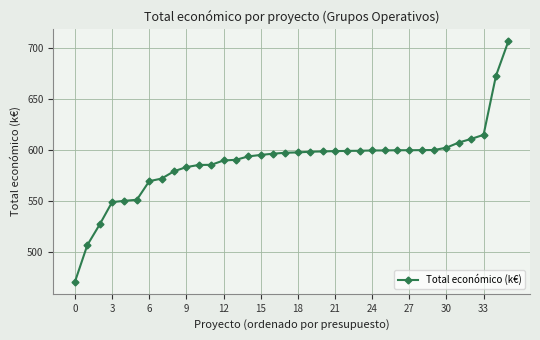

What is the smallest value displayed?

470.7